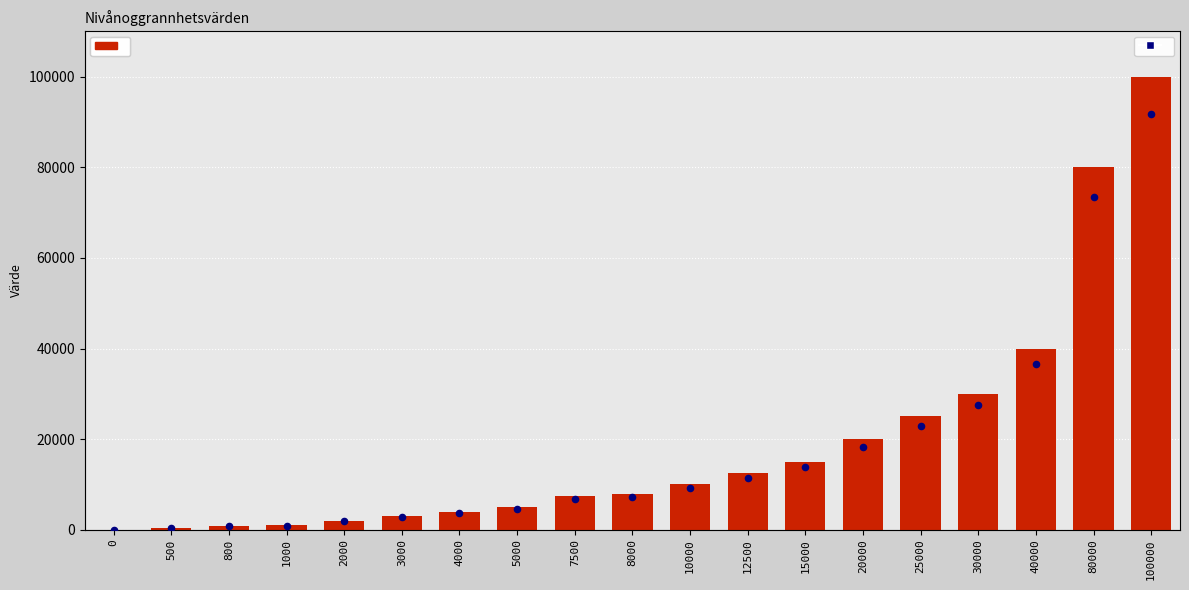

At which category is the sum across all series the highest?

100000